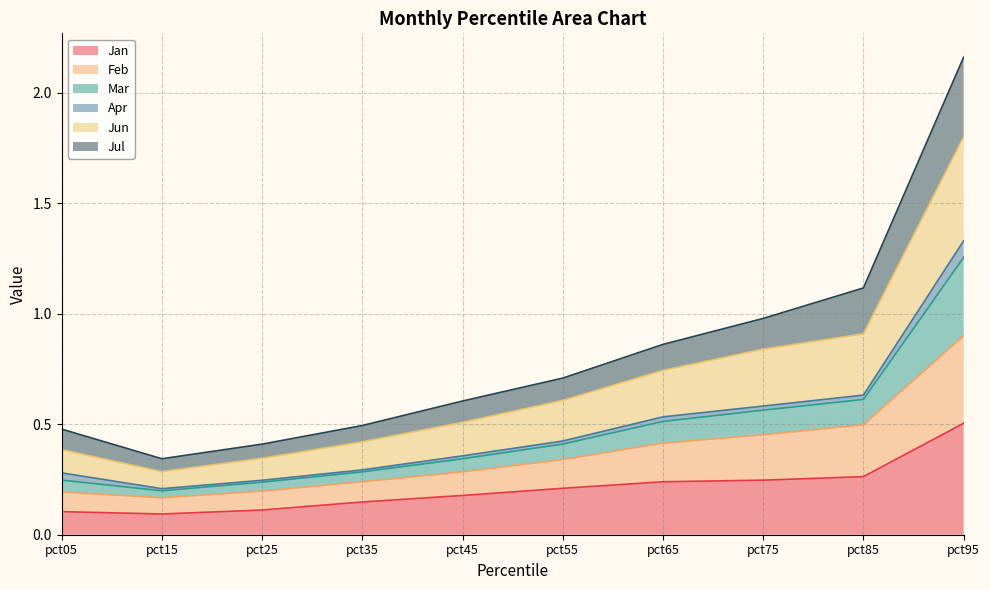

At which label is Feb closest to 0?

pct15